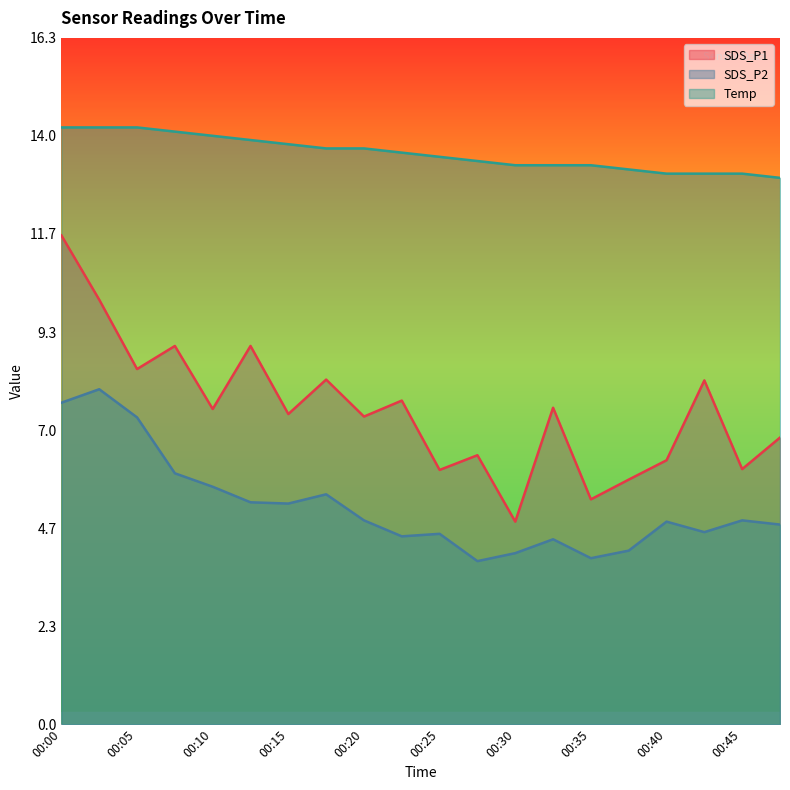

Is it true that SDS_P1 equals 15.1 at 00:08?

False